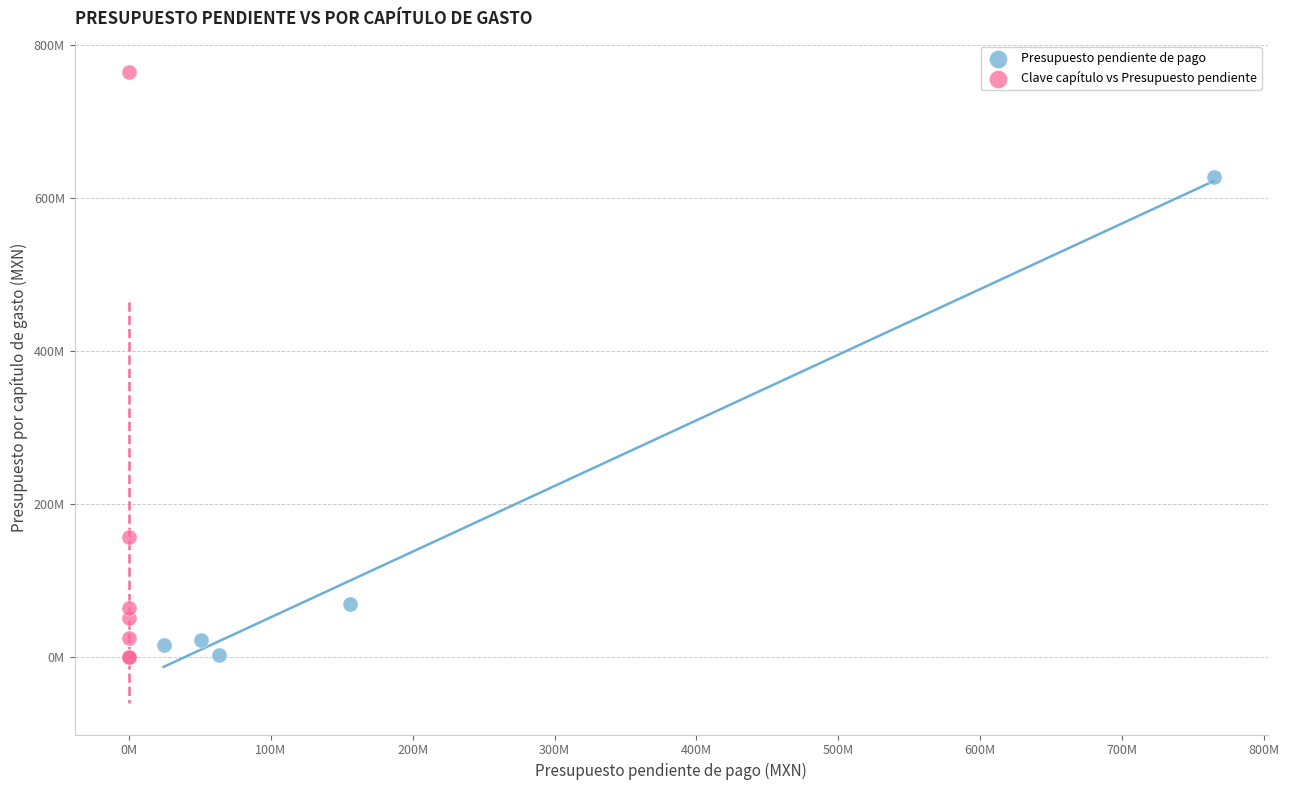

What are all the series names shown in the legend?

Presupuesto pendiente de pago, Clave capítulo vs Presupuesto pendiente